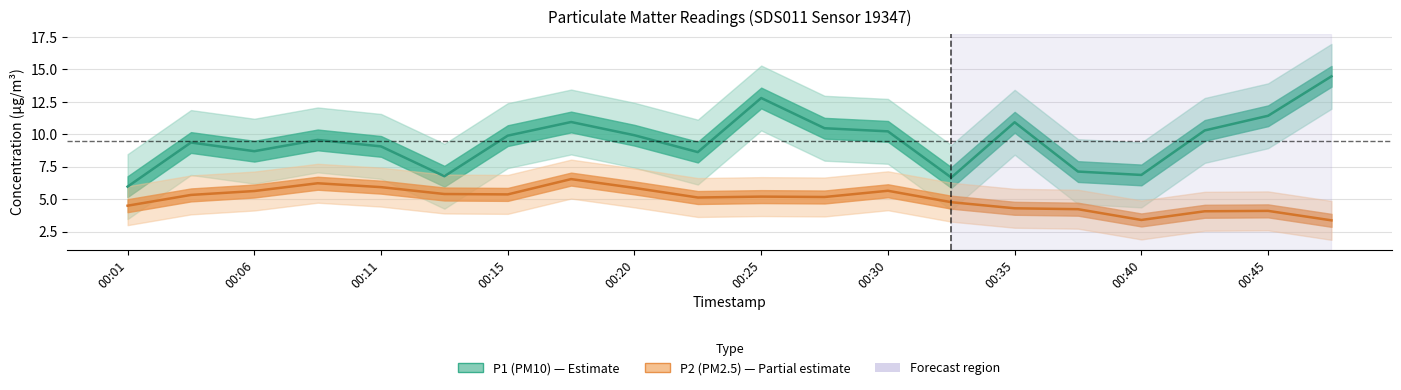

At how many categories does at least one series exceed 10?

8